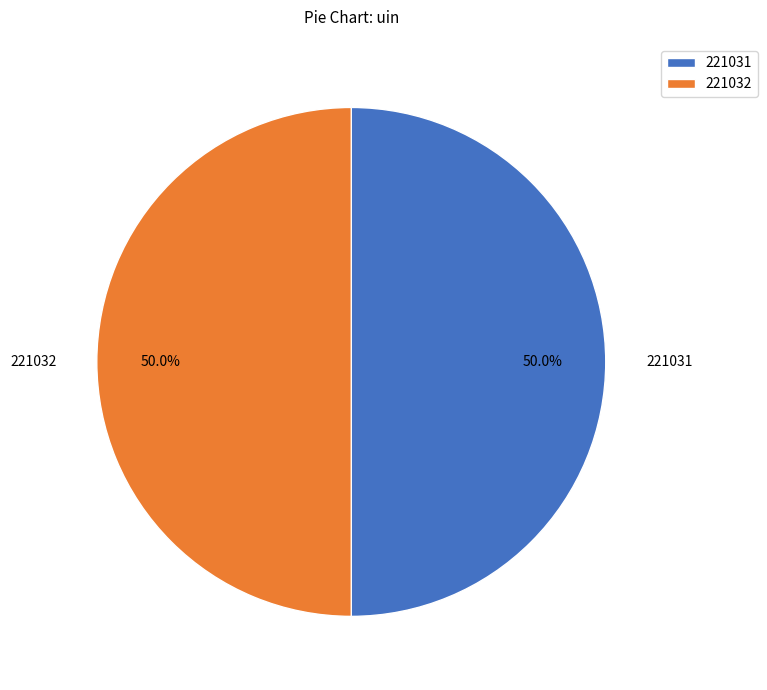

To the nearest percent, what is the combined percentage of 221031 and 221032?

100%